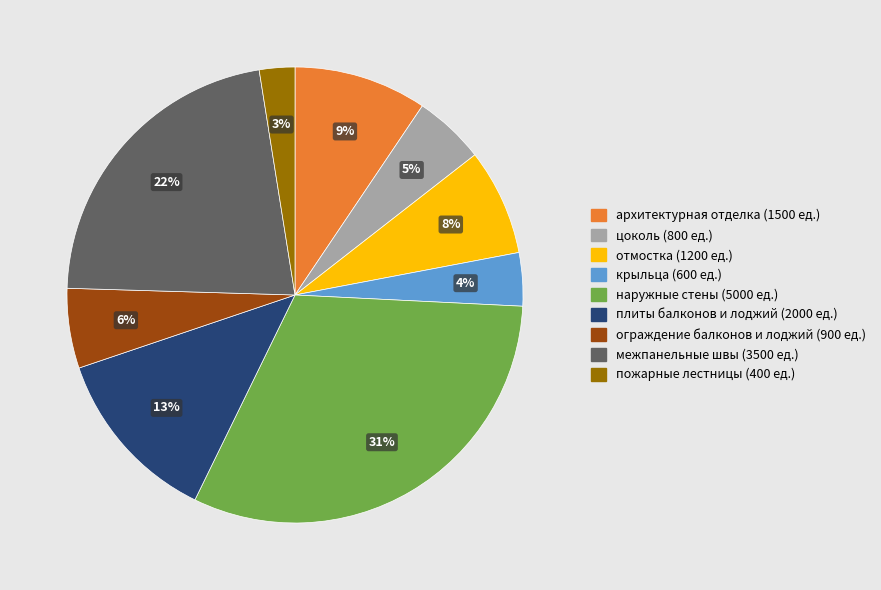

Does any single category account for the majority?

No